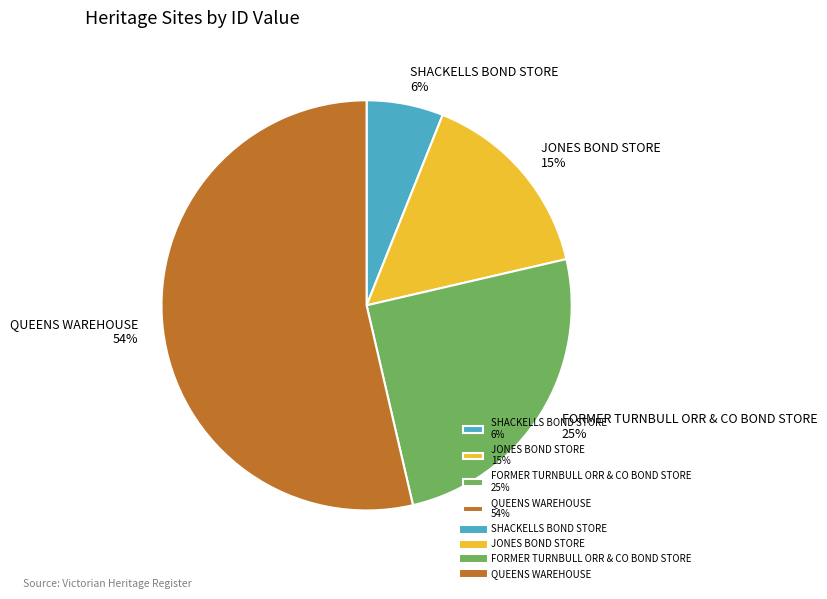

True or false: JONES BOND STORE accounts for 15% of the total.

True